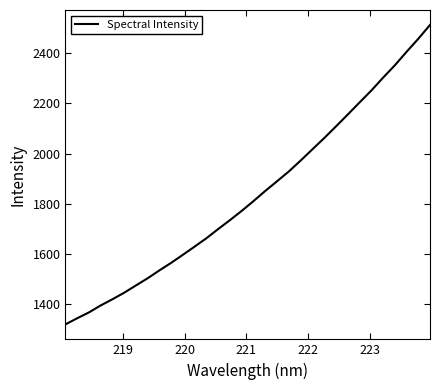

Reading left to right, extract all data points from this chart.

1317.2	1341.7	1365.2	1393.0	1417.7	1444.0	1473.1	1502.0	1533.5	1563.7	1596.0	1628.8	1662.1	1698.9	1734.5	1771.5	1810.6	1851.1	1889.7	1928.8	1972.3	2017.1	2061.9	2108.4	2155.8	2203.9	2251.3	2302.8	2352.2	2406.0	2458.3	2513.6